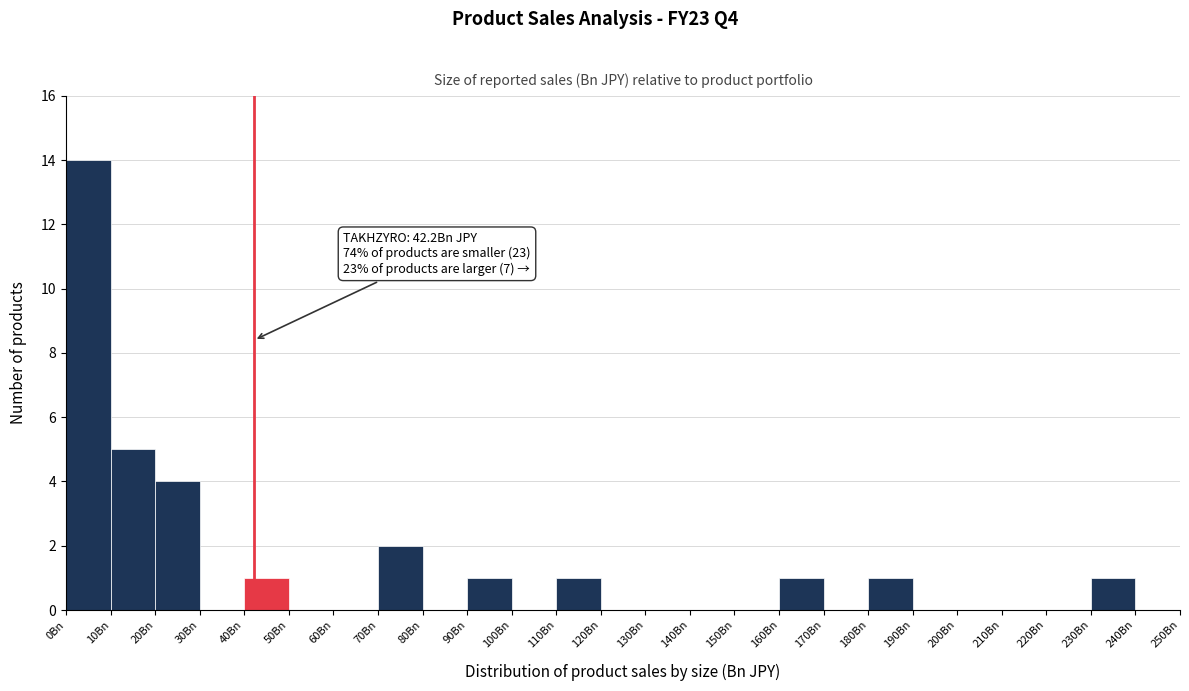

Over which range of the x-axis is the bar tallest?

0 to 10